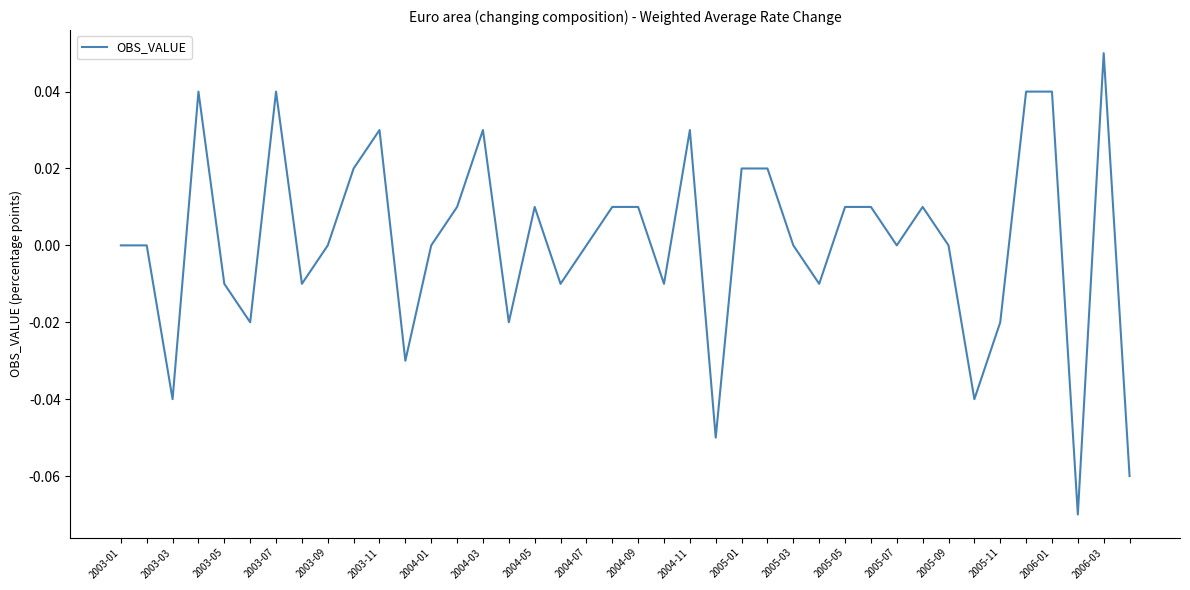

Is this an area chart (filled region under the line)?

No